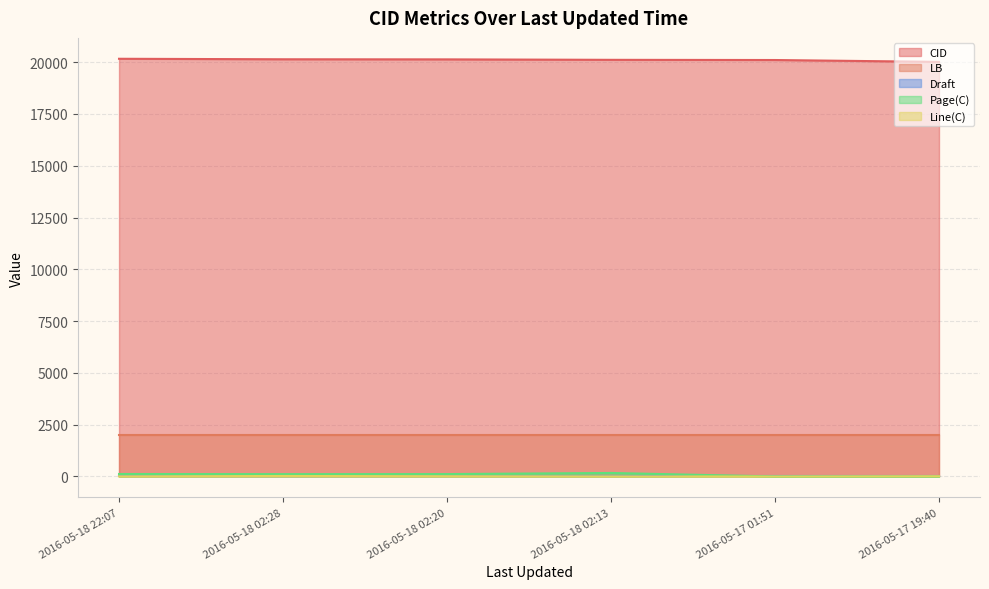

Which series changed the most between 2016-05-18 22:07 and 2016-05-17 19:40?

CID